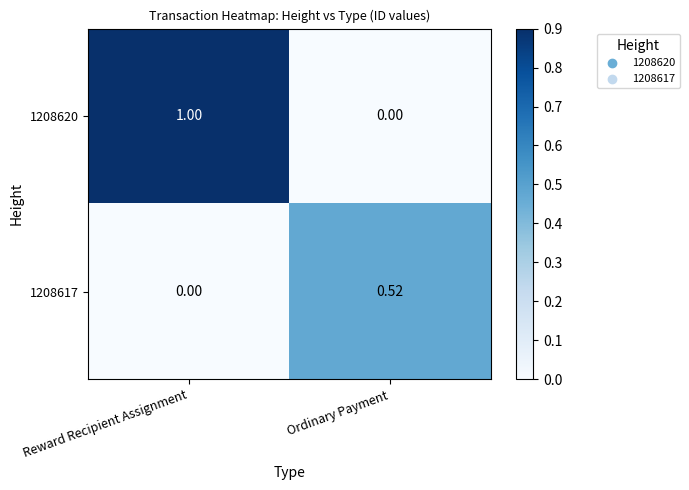

List the series in order of their peak value, highest first.

1208620, 1208617